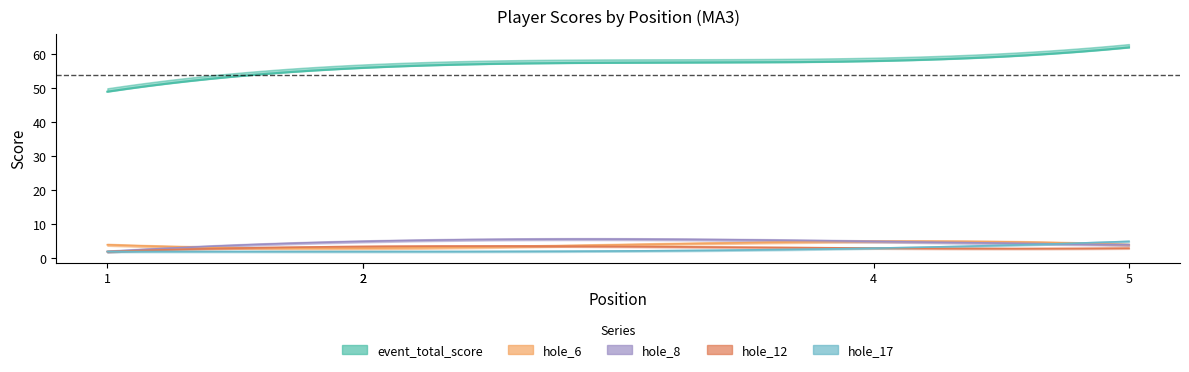

How many intersections are there between hole_6 and hole_8?

1